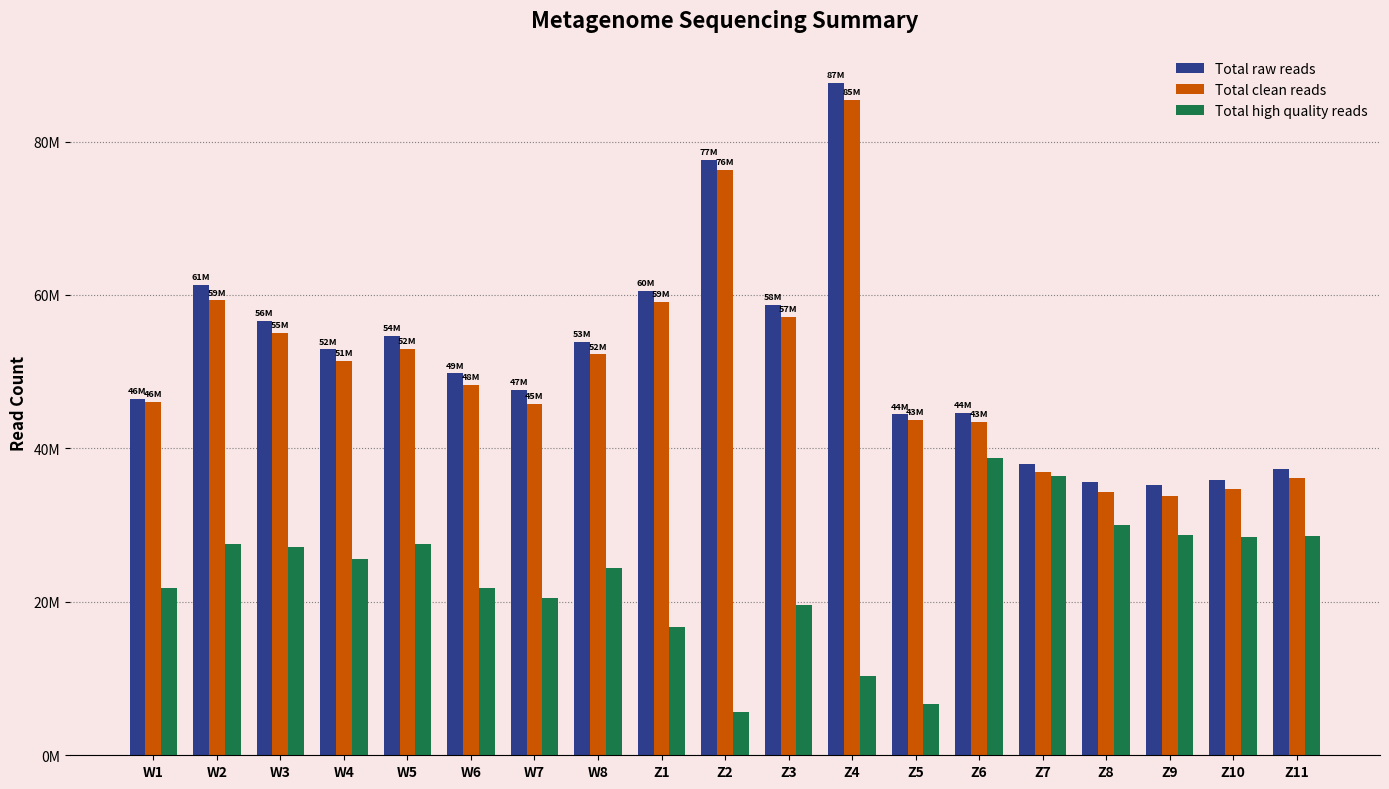

Does the chart contain stacked bars?

No